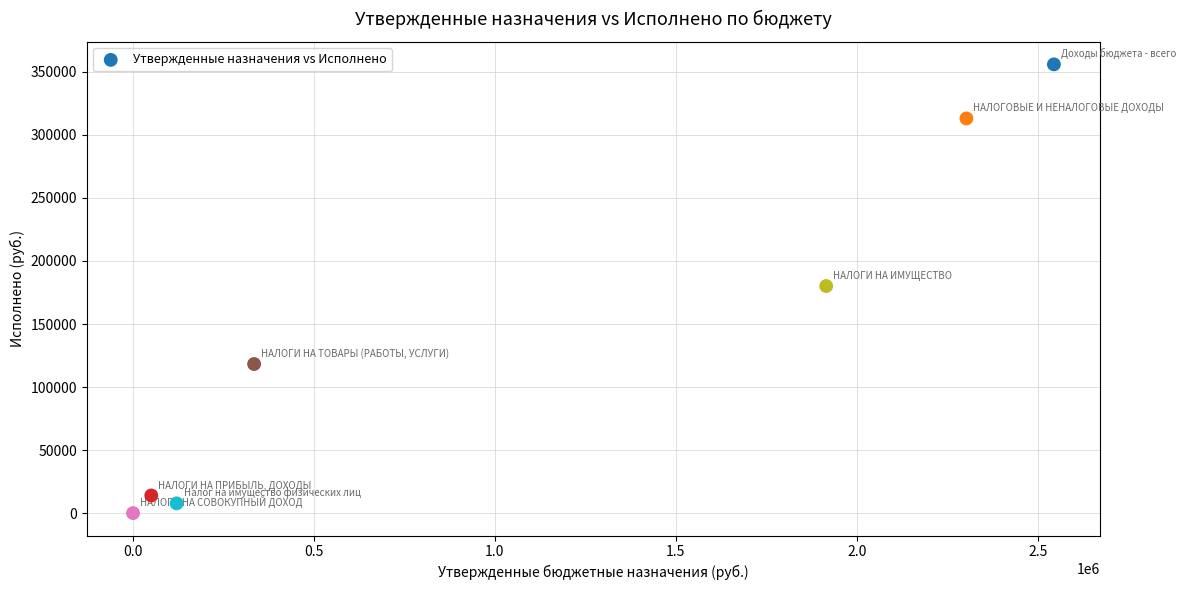

What is the average X value?

1038579.4